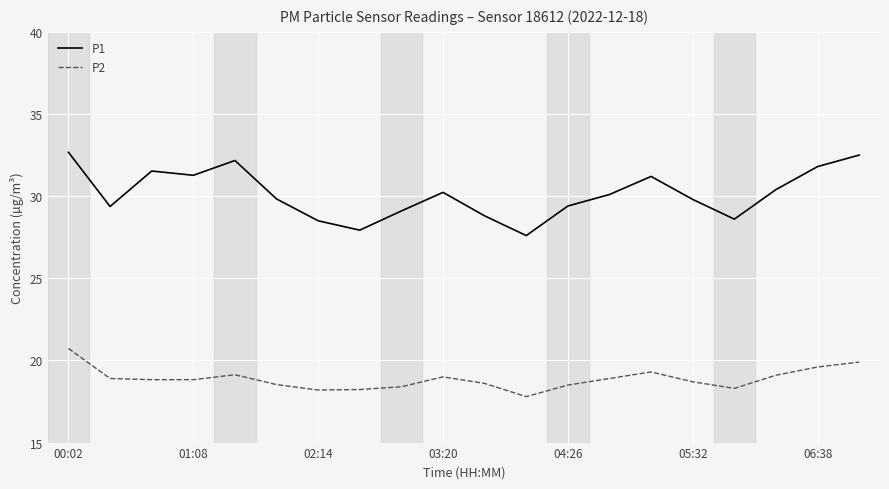

What is the maximum value for P1?

32.7